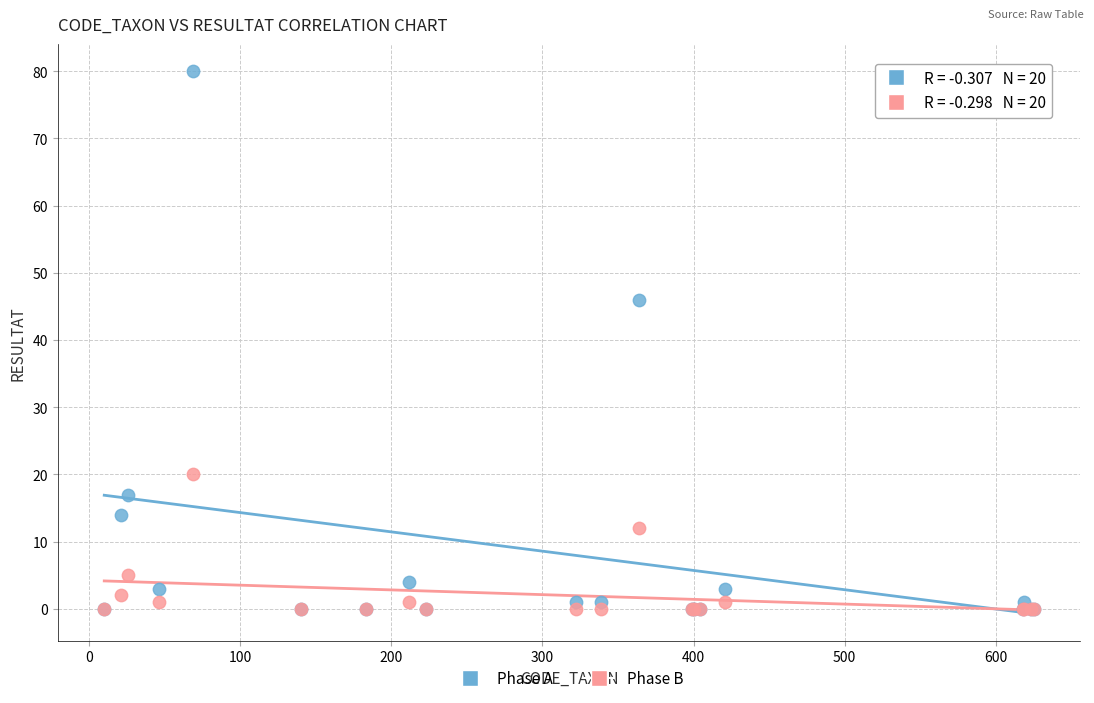

In the Phase A series, what Y value is closest to 40?

46